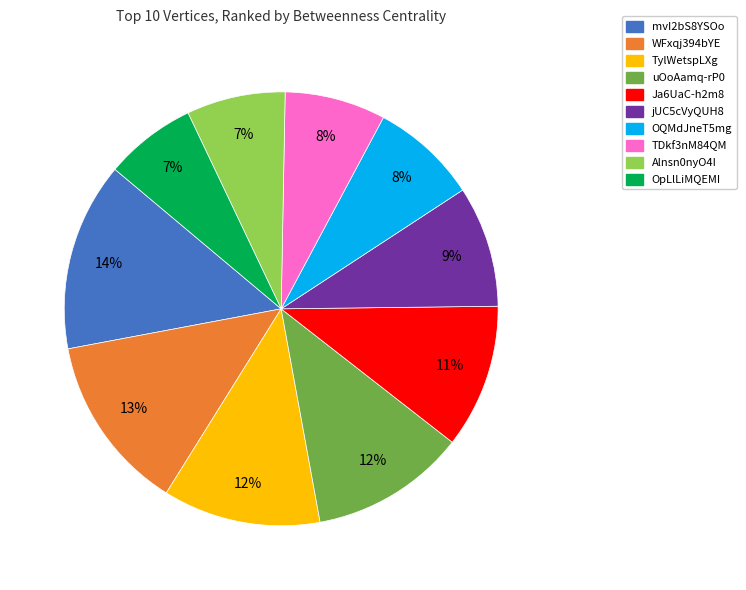

The Alnsn0nyO4I slice represents 7% of the pie. True or false?

True